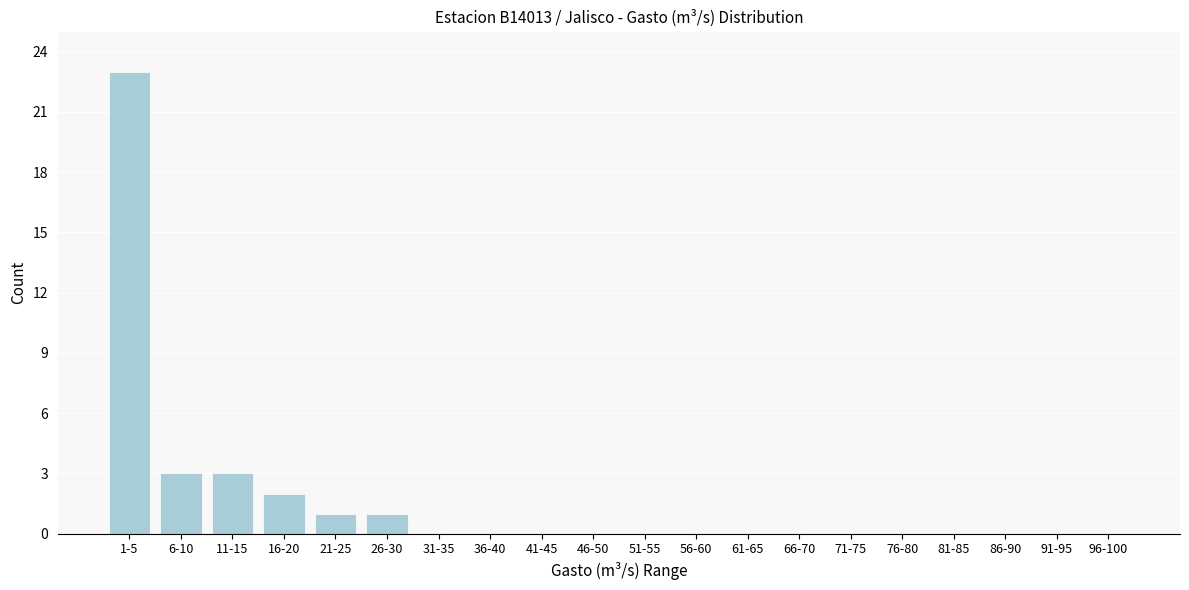

Reading left to right, extract all data points from this chart.

1-5=23	6-10=3	11-15=3	16-20=2	21-25=1	26-30=1	31-35=0	36-40=0	41-45=0	46-50=0	51-55=0	56-60=0	61-65=0	66-70=0	71-75=0	76-80=0	81-85=0	86-90=0	91-95=0	96-100=0